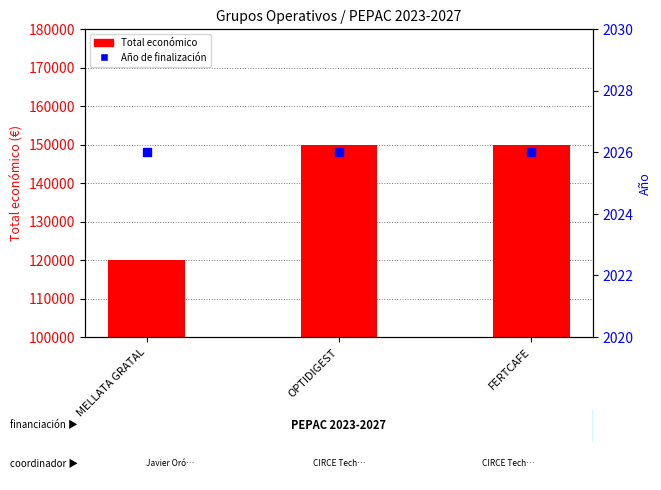

What are all the series names shown in the legend?

Total económico, Año de finalización